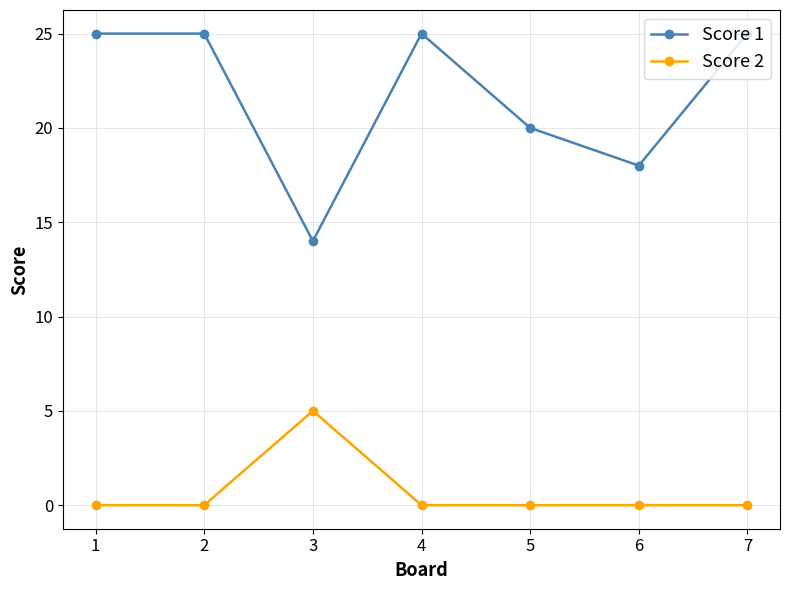

What is the total value across all series at 4?

25